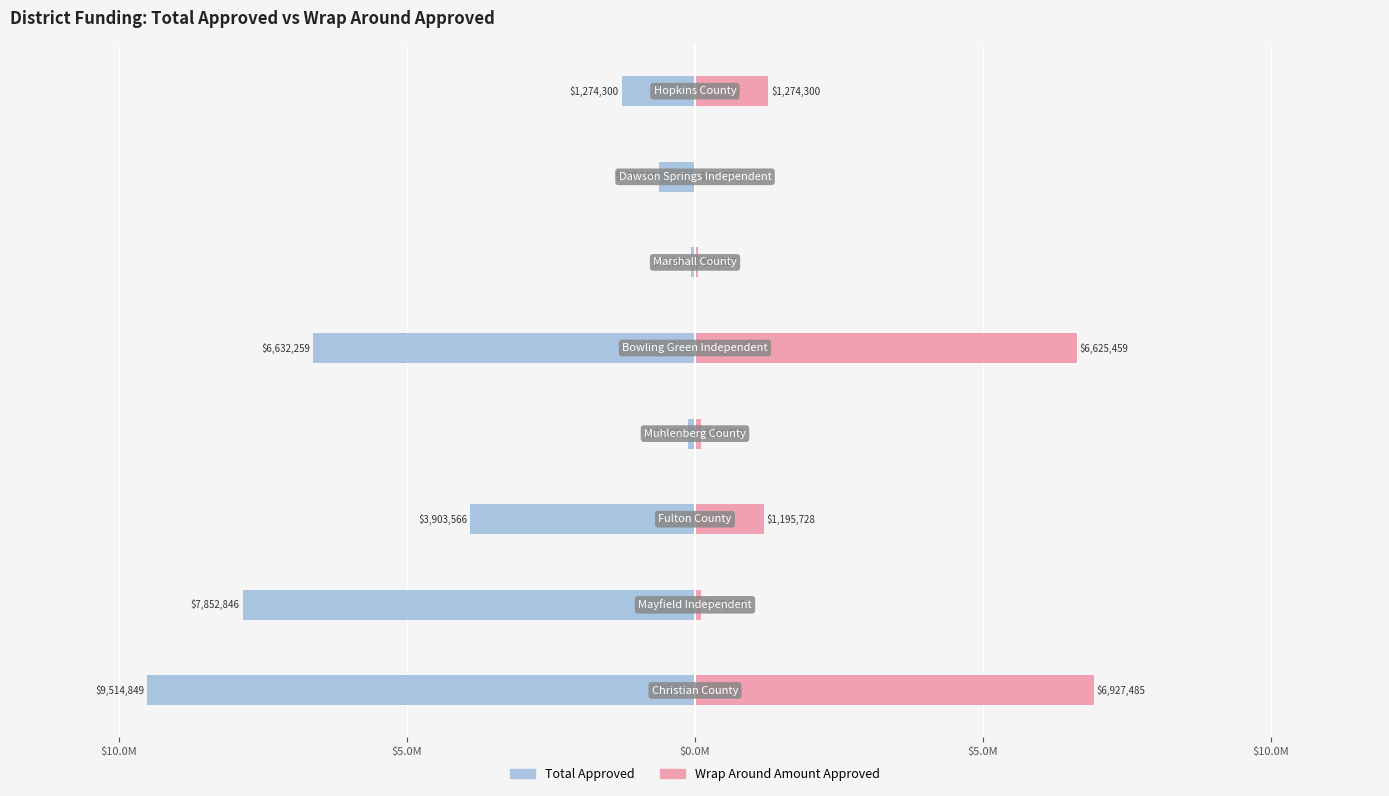

At $15.0M, list the series in order from largest to smallest.

Wrap Around Amount Approved, Total Approved